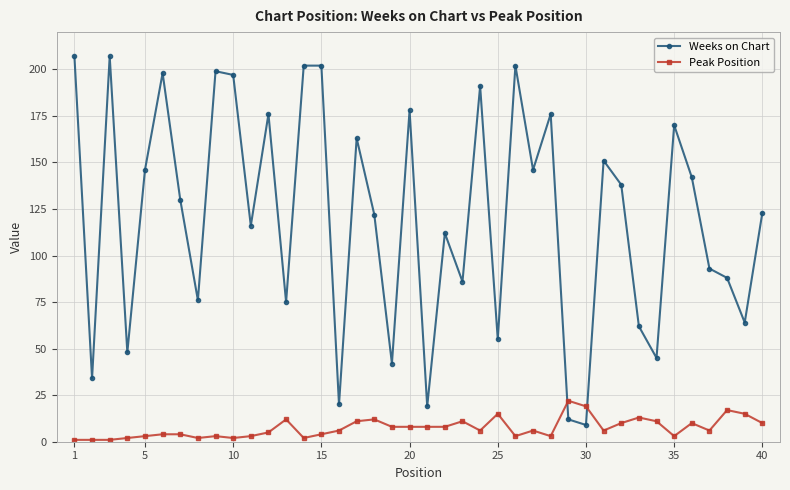

What is the difference between the second highest and second lowest values in the Weeks on Chart series?

195